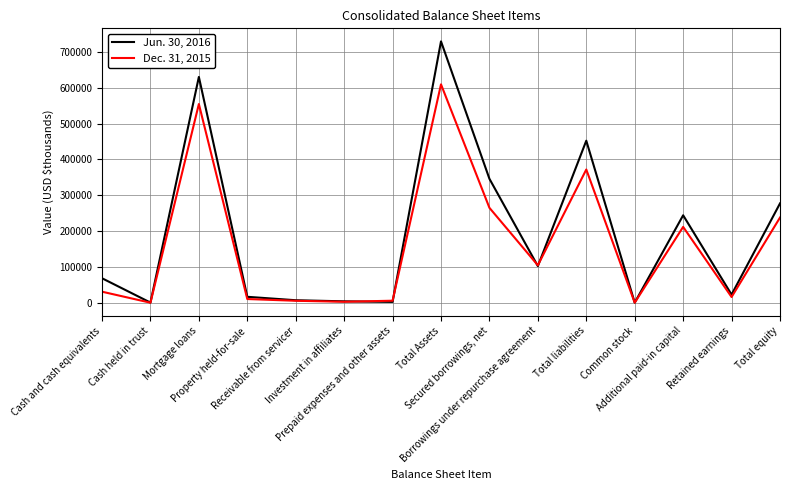

What is the sum of the Jun. 30, 2016 values at Retained earnings and Secured borrowings, net?

368736